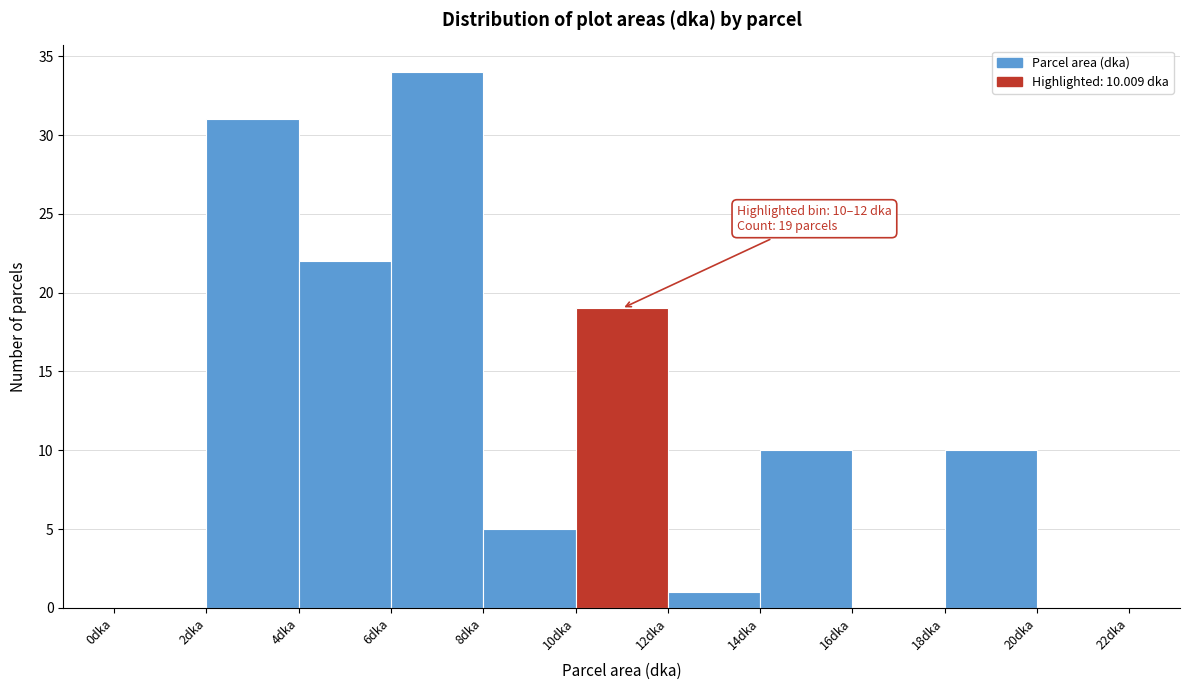

Which range on the x-axis has the tallest bar?

6 to 8